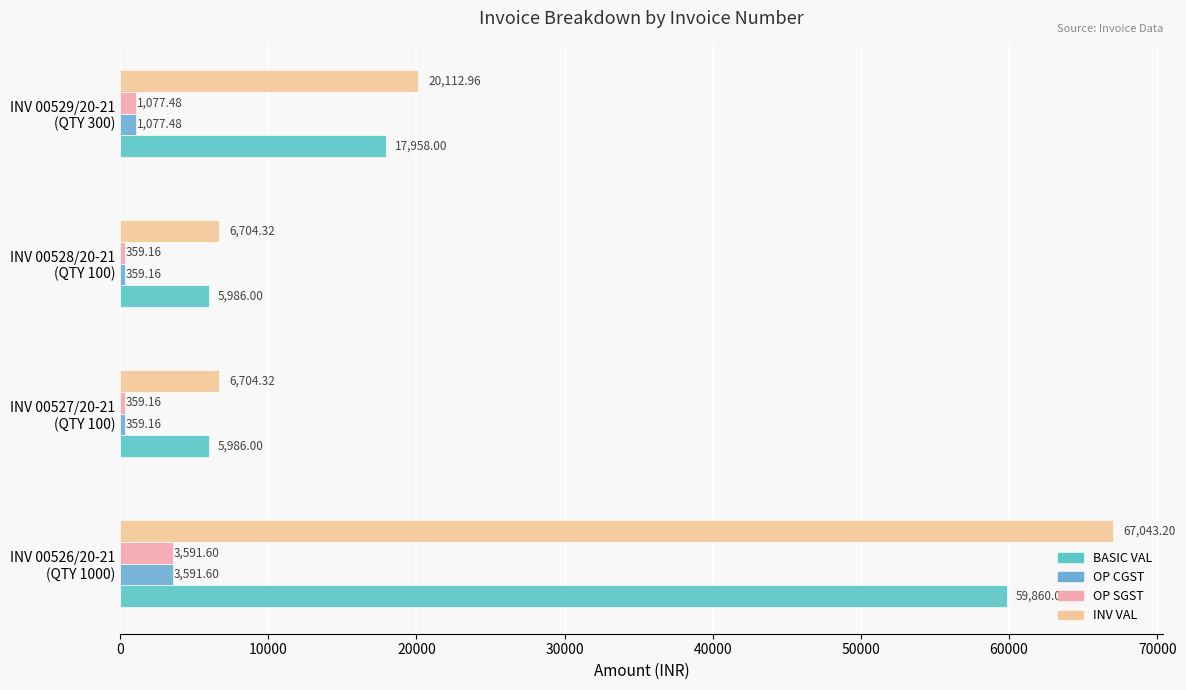

Reading left to right, what are all the values shown in this chart?

BASIC VAL: 59860.0	5986.0	5986.0	17958.0
OP CGST: 3591.6	359.2	359.2	1077.5
OP SGST: 3591.6	359.2	359.2	1077.5
INV VAL: 67043.2	6704.3	6704.3	20113.0